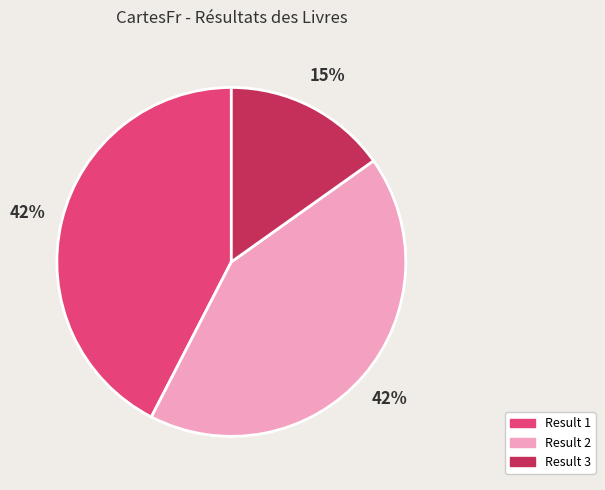

To the nearest percent, what is the difference between the largest and smallest slice percentages?

27%